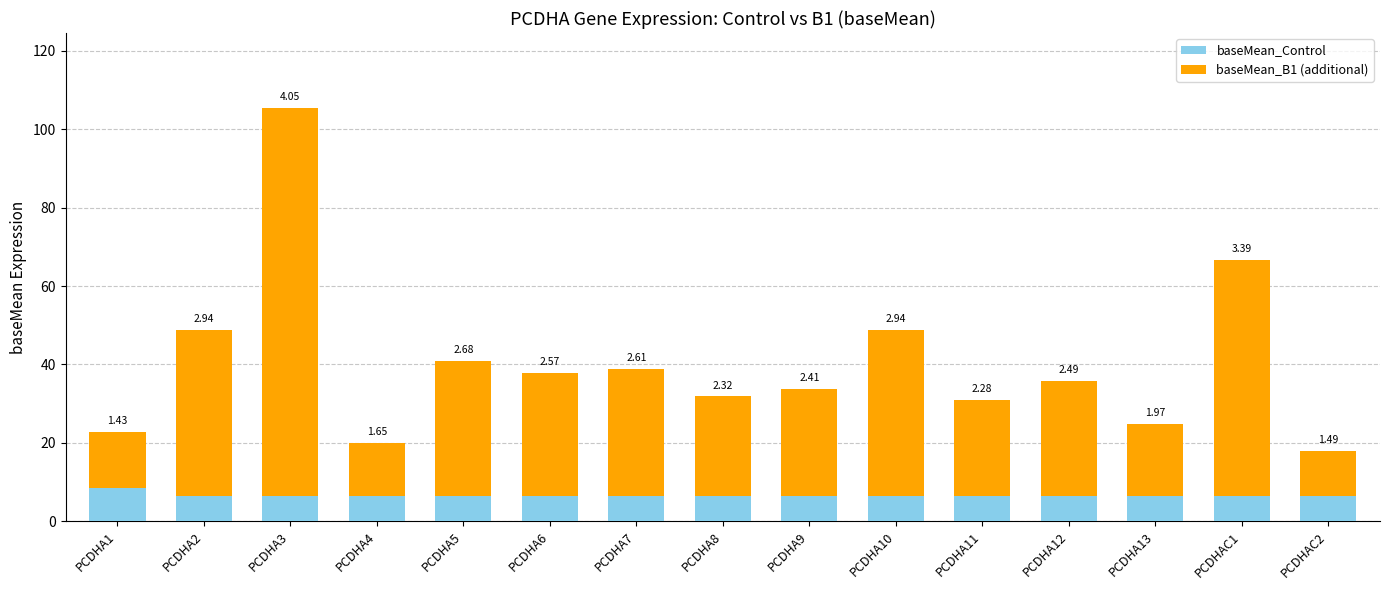

What are all the series names shown in the legend?

baseMean_Control, baseMean_B1 (additional)